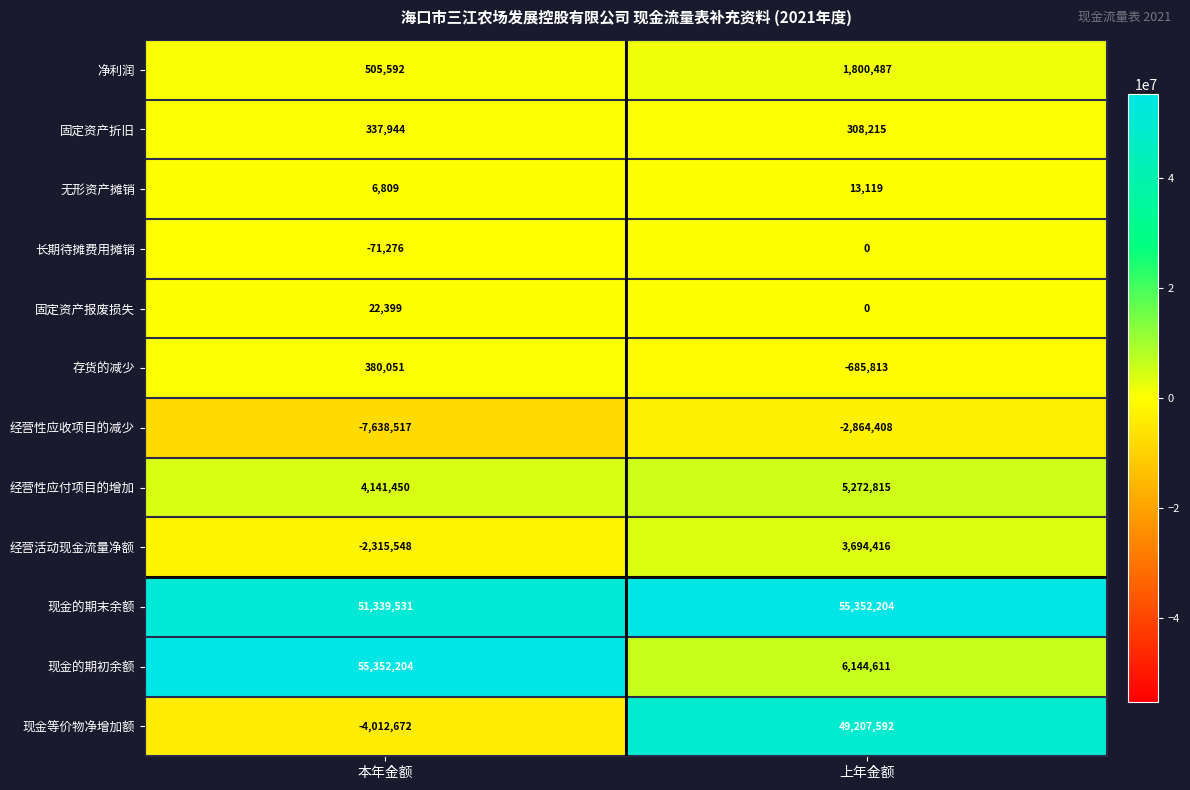

Reading left to right, what are all the values shown in this chart?

净利润: 本年金额=505592	上年金额=1800487
固定资产折旧: 本年金额=337944	上年金额=308215
无形资产摊销: 本年金额=6809	上年金额=13119
长期待摊费用摊销: 本年金额=-71276	上年金额=0
固定资产报废损失: 本年金额=22399	上年金额=0
存货的减少: 本年金额=380051	上年金额=-685813
经营性应收项目的减少: 本年金额=-7638517	上年金额=-2864408
经营性应付项目的增加: 本年金额=4141450	上年金额=5272815
经营活动现金流量净额: 本年金额=-2315548	上年金额=3694416
现金的期末余额: 本年金额=51339531	上年金额=55352204
现金的期初余额: 本年金额=55352204	上年金额=6144611
现金等价物净增加额: 本年金额=-4012672	上年金额=49207592